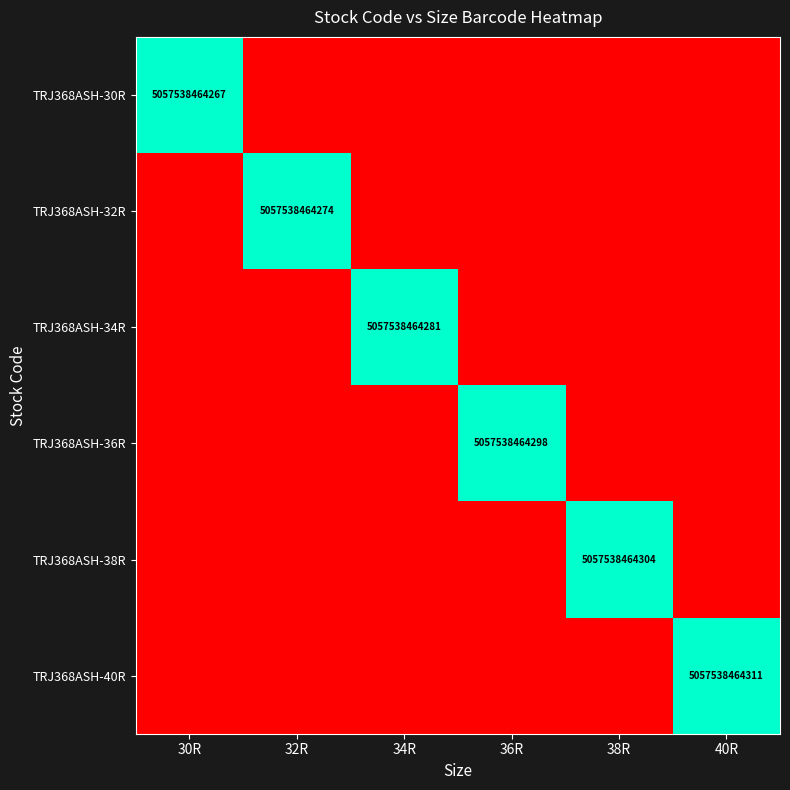

What is the total value across all series at 40R?

5057538464311